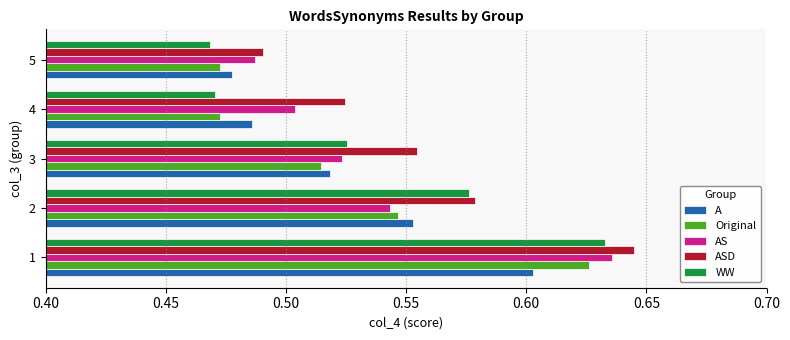

Which series changed the most between 4 and 5?

ASD